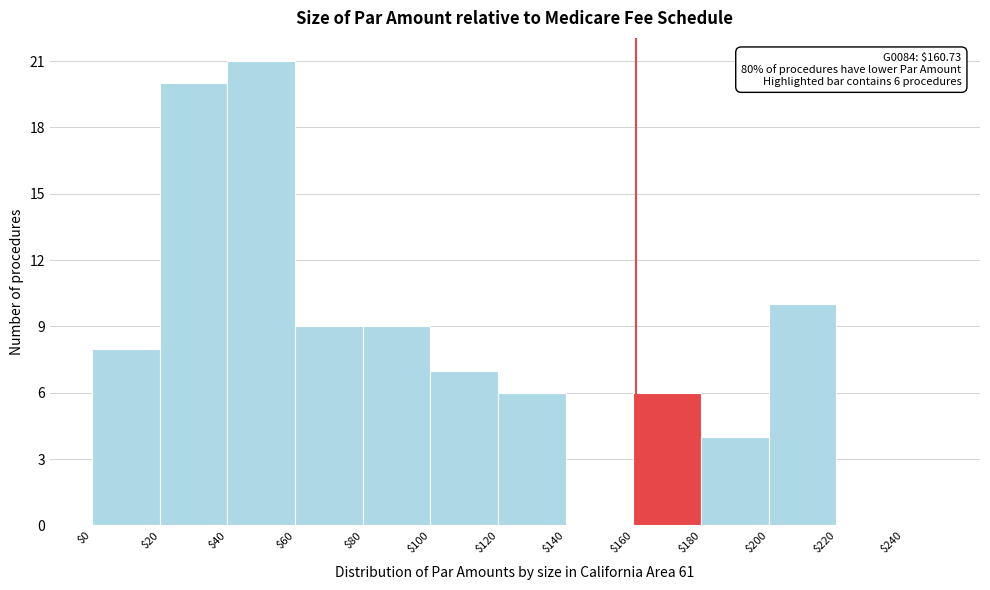

Over which range of the x-axis is the bar tallest?

40 to 60